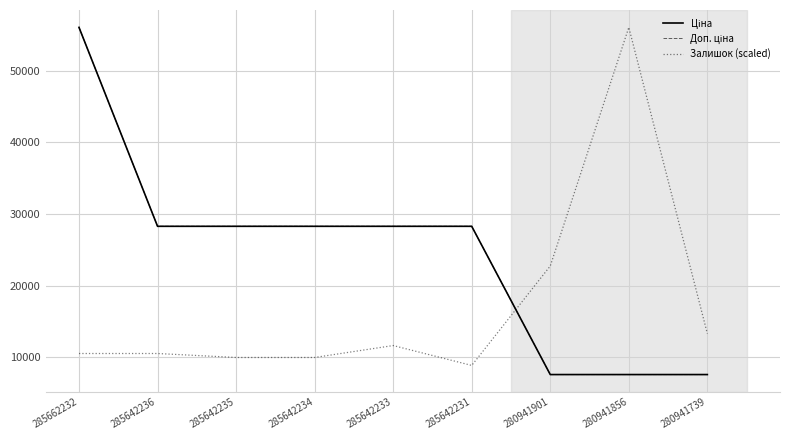

Between which two adjacent categories do Залишок (scaled) and Ціна first intersect?

285642231 and 280941901